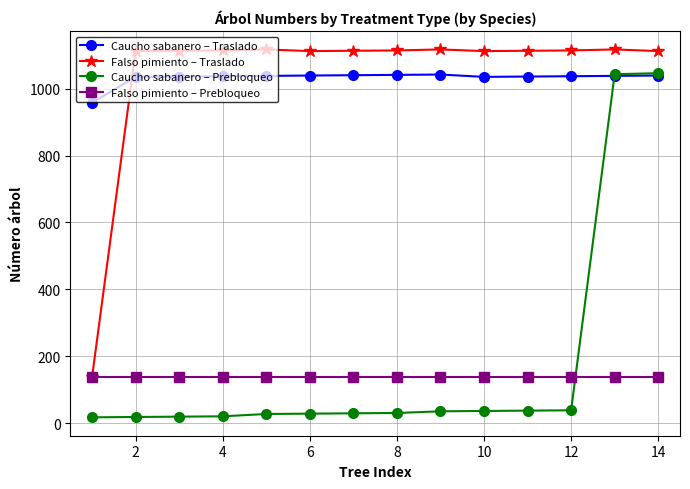

At how many categories does at least one series exceed 1072?

13